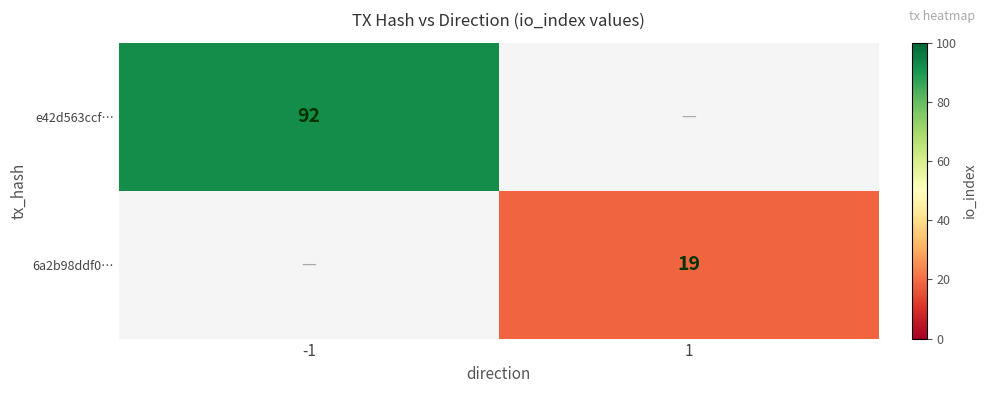

Is it true that e42d563ccf… equals 92 at -1?

True